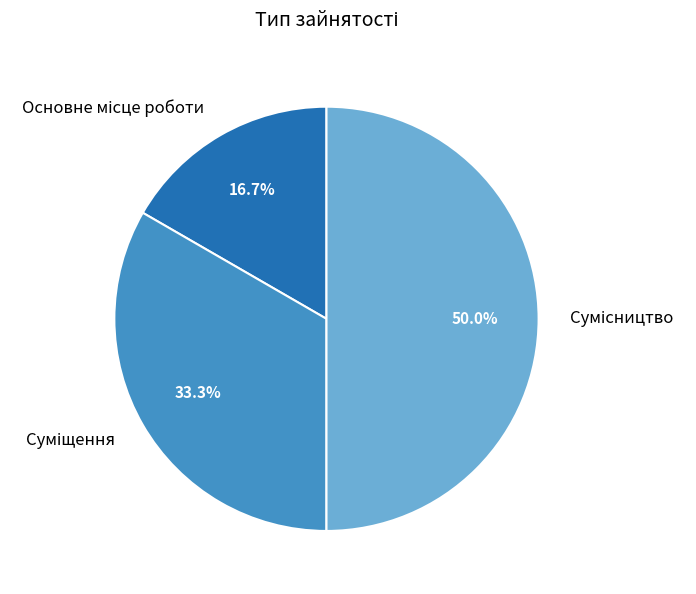

To the nearest percent, what percentage of the pie is Суміщення?

33%